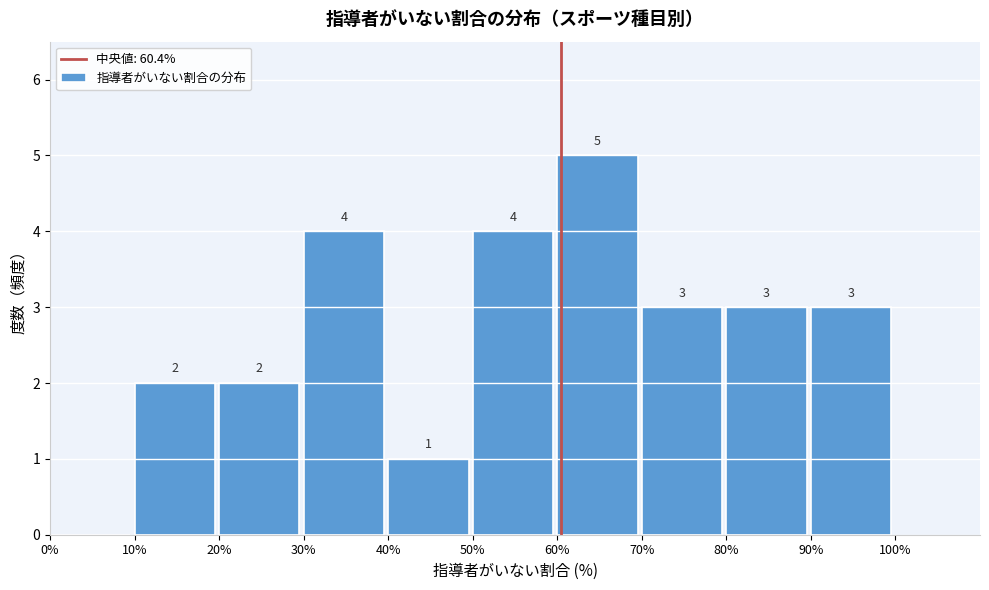

Which range on the x-axis has the tallest bar?

60% to 70%